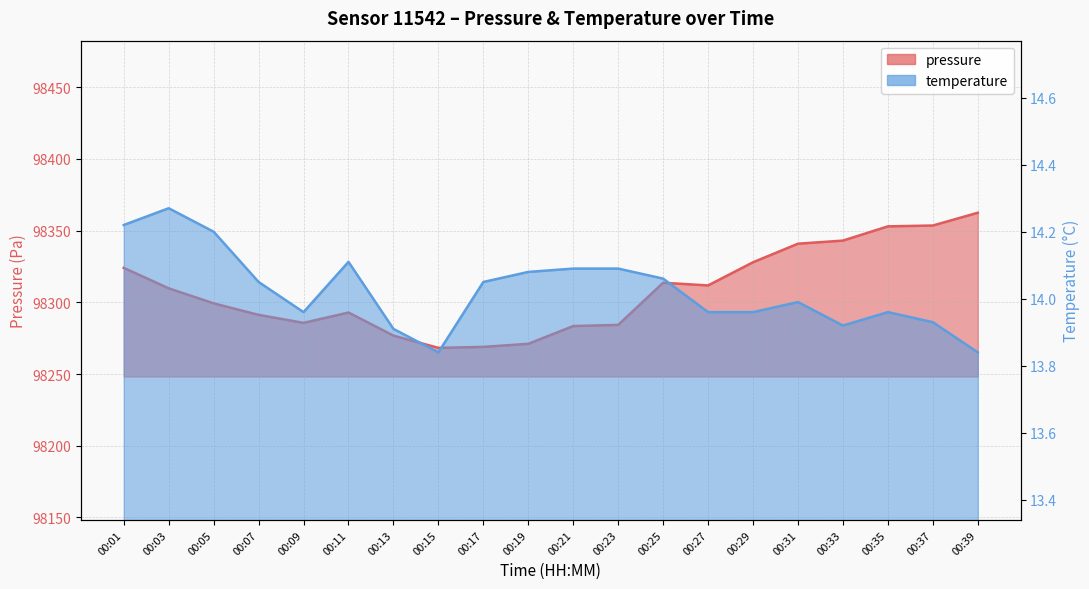

True or false: temperature has a value of 3.7 at 00:19.

False